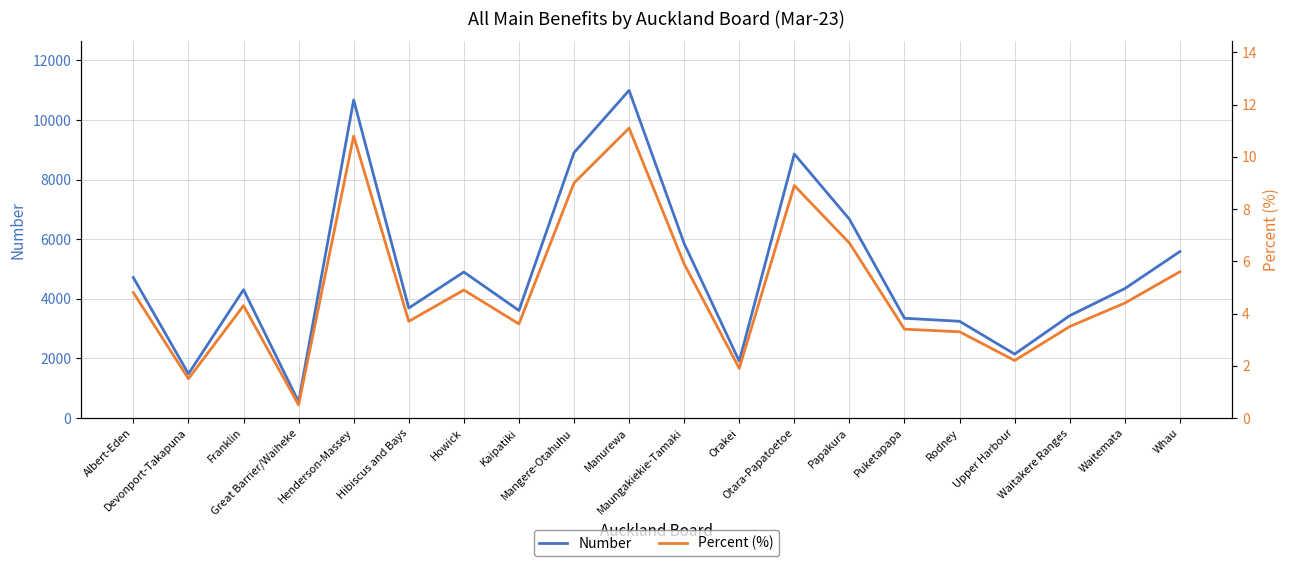

True or false: Number and Percent (%) cross at least once.

False